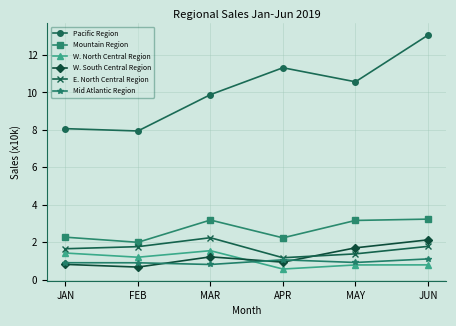

True or false: E. North Central Region and Pacific Region intersect in this chart.

False